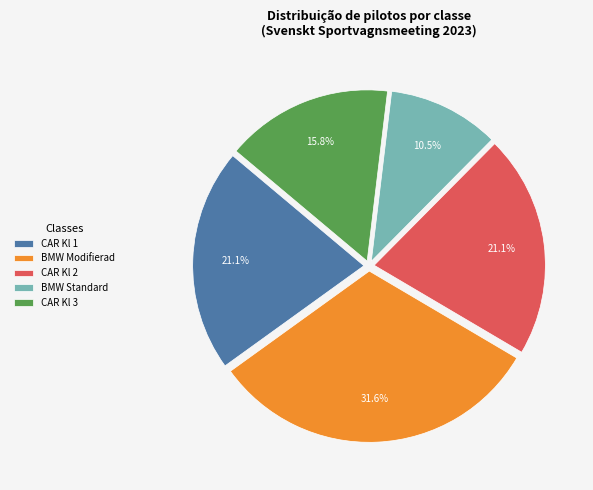

Approximately how many times larger is the value at CAR Kl 1 compared to CAR Kl 2?

1.0